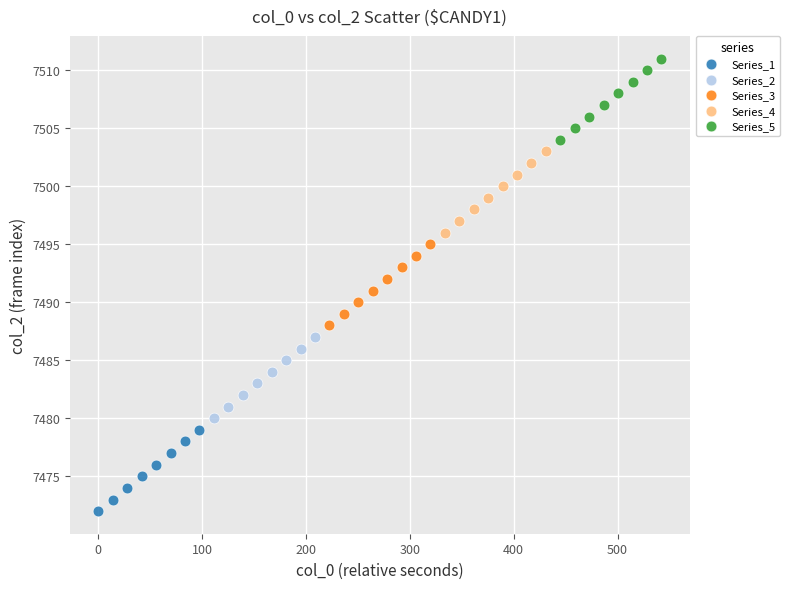

Which series contains the highest Y value?

Series_5